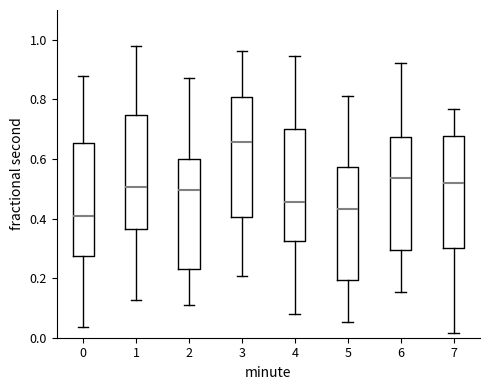

Which box has the highest median line?

3